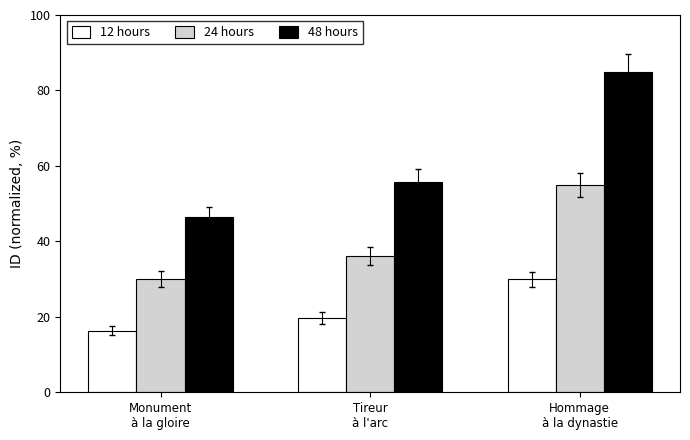

How many values in the 48 hours series exceed 55?

2